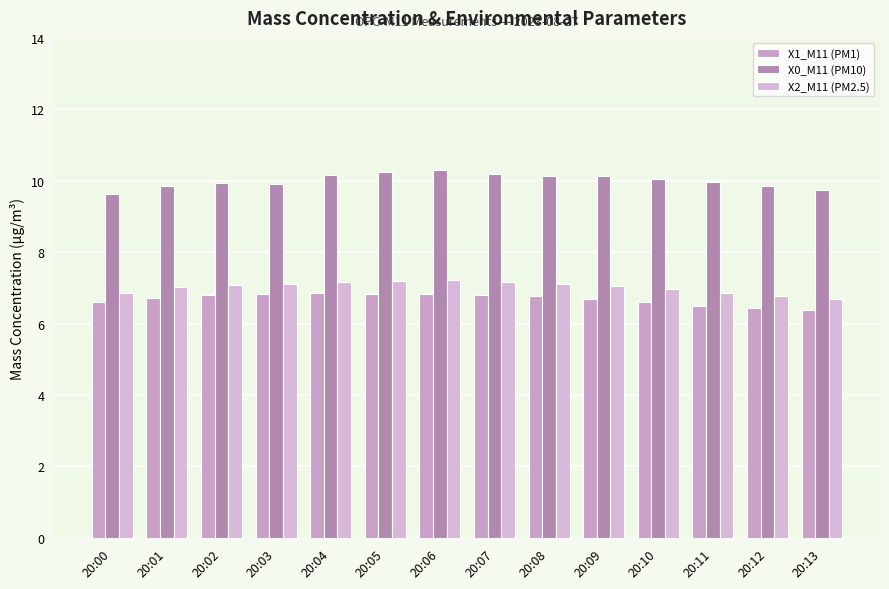

What is the spread (max minus min) of values at 20:12?

3.4